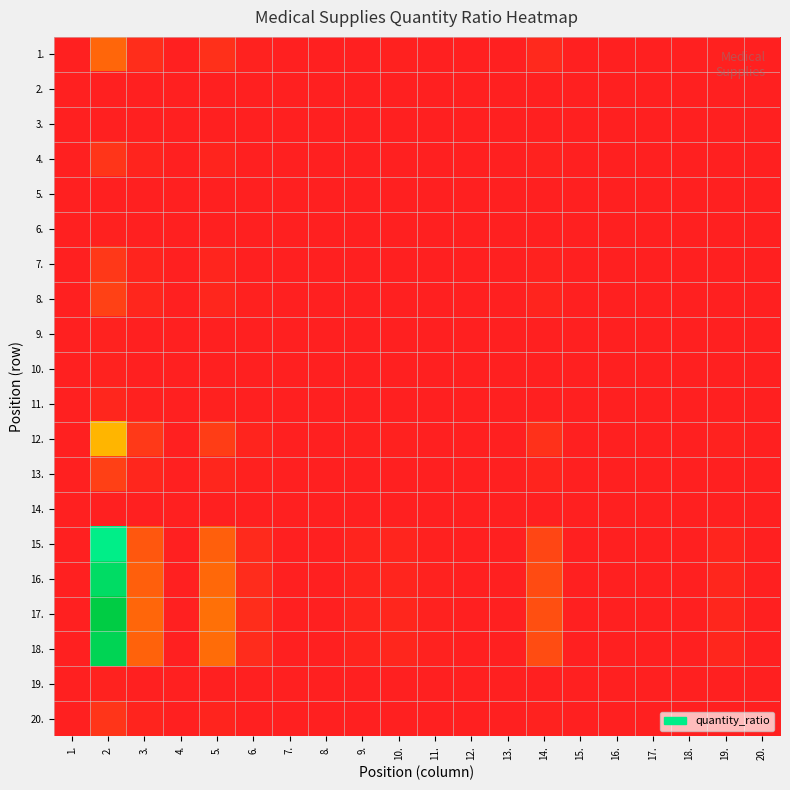

Reading left to right, transcribe all the data shown in this chart.

1.: 1.=0.0	2.=0.2	3.=0.0	4.=0.0	5.=0.0	6.=0.0	7.=0.0	8.=0.0	9.=0.0	10.=0.0	11.=0.0	12.=0.0	13.=0.0	14.=0.0	15.=0.0	16.=0.0	17.=0.0	18.=0.0	19.=0.0	20.=0.0
2.: 1.=0.0	2.=0.0	3.=0.0	4.=0.0	5.=0.0	6.=0.0	7.=0.0	8.=0.0	9.=0.0	10.=0.0	11.=0.0	12.=0.0	13.=0.0	14.=0.0	15.=0.0	16.=0.0	17.=0.0	18.=0.0	19.=0.0	20.=0.0
3.: 1.=0.0	2.=0.0	3.=0.0	4.=0.0	5.=0.0	6.=0.0	7.=0.0	8.=0.0	9.=0.0	10.=0.0	11.=0.0	12.=0.0	13.=0.0	14.=0.0	15.=0.0	16.=0.0	17.=0.0	18.=0.0	19.=0.0	20.=0.0
4.: 1.=0.0	2.=0.1	3.=0.0	4.=0.0	5.=0.0	6.=0.0	7.=0.0	8.=0.0	9.=0.0	10.=0.0	11.=0.0	12.=0.0	13.=0.0	14.=0.0	15.=0.0	16.=0.0	17.=0.0	18.=0.0	19.=0.0	20.=0.0
5.: 1.=0.0	2.=0.0	3.=0.0	4.=0.0	5.=0.0	6.=0.0	7.=0.0	8.=0.0	9.=0.0	10.=0.0	11.=0.0	12.=0.0	13.=0.0	14.=0.0	15.=0.0	16.=0.0	17.=0.0	18.=0.0	19.=0.0	20.=0.0
6.: 1.=0.0	2.=0.0	3.=0.0	4.=0.0	5.=0.0	6.=0.0	7.=0.0	8.=0.0	9.=0.0	10.=0.0	11.=0.0	12.=0.0	13.=0.0	14.=0.0	15.=0.0	16.=0.0	17.=0.0	18.=0.0	19.=0.0	20.=0.0
7.: 1.=0.0	2.=0.1	3.=0.0	4.=0.0	5.=0.0	6.=0.0	7.=0.0	8.=0.0	9.=0.0	10.=0.0	11.=0.0	12.=0.0	13.=0.0	14.=0.0	15.=0.0	16.=0.0	17.=0.0	18.=0.0	19.=0.0	20.=0.0
8.: 1.=0.0	2.=0.1	3.=0.0	4.=0.0	5.=0.0	6.=0.0	7.=0.0	8.=0.0	9.=0.0	10.=0.0	11.=0.0	12.=0.0	13.=0.0	14.=0.0	15.=0.0	16.=0.0	17.=0.0	18.=0.0	19.=0.0	20.=0.0
9.: 1.=0.0	2.=0.0	3.=0.0	4.=0.0	5.=0.0	6.=0.0	7.=0.0	8.=0.0	9.=0.0	10.=0.0	11.=0.0	12.=0.0	13.=0.0	14.=0.0	15.=0.0	16.=0.0	17.=0.0	18.=0.0	19.=0.0	20.=0.0
10.: 1.=0.0	2.=0.0	3.=0.0	4.=0.0	5.=0.0	6.=0.0	7.=0.0	8.=0.0	9.=0.0	10.=0.0	11.=0.0	12.=0.0	13.=0.0	14.=0.0	15.=0.0	16.=0.0	17.=0.0	18.=0.0	19.=0.0	20.=0.0
11.: 1.=0.0	2.=0.0	3.=0.0	4.=0.0	5.=0.0	6.=0.0	7.=0.0	8.=0.0	9.=0.0	10.=0.0	11.=0.0	12.=0.0	13.=0.0	14.=0.0	15.=0.0	16.=0.0	17.=0.0	18.=0.0	19.=0.0	20.=0.0
12.: 1.=0.0	2.=0.4	3.=0.1	4.=0.0	5.=0.1	6.=0.0	7.=0.0	8.=0.0	9.=0.0	10.=0.0	11.=0.0	12.=0.0	13.=0.0	14.=0.1	15.=0.0	16.=0.0	17.=0.0	18.=0.0	19.=0.0	20.=0.0
13.: 1.=0.0	2.=0.1	3.=0.0	4.=0.0	5.=0.0	6.=0.0	7.=0.0	8.=0.0	9.=0.0	10.=0.0	11.=0.0	12.=0.0	13.=0.0	14.=0.0	15.=0.0	16.=0.0	17.=0.0	18.=0.0	19.=0.0	20.=0.0
14.: 1.=0.0	2.=0.0	3.=0.0	4.=0.0	5.=0.0	6.=0.0	7.=0.0	8.=0.0	9.=0.0	10.=0.0	11.=0.0	12.=0.0	13.=0.0	14.=0.0	15.=0.0	16.=0.0	17.=0.0	18.=0.0	19.=0.0	20.=0.0
15.: 1.=0.0	2.=0.8	3.=0.2	4.=0.0	5.=0.2	6.=0.0	7.=0.0	8.=0.0	9.=0.0	10.=0.0	11.=0.0	12.=0.0	13.=0.0	14.=0.1	15.=0.0	16.=0.0	17.=0.0	18.=0.0	19.=0.0	20.=0.0
16.: 1.=0.0	2.=0.9	3.=0.2	4.=0.0	5.=0.2	6.=0.0	7.=0.0	8.=0.0	9.=0.0	10.=0.0	11.=0.0	12.=0.0	13.=0.0	14.=0.1	15.=0.0	16.=0.0	17.=0.0	18.=0.0	19.=0.0	20.=0.0
17.: 1.=0.0	2.=1.0	3.=0.2	4.=0.0	5.=0.2	6.=0.0	7.=0.0	8.=0.0	9.=0.0	10.=0.0	11.=0.0	12.=0.0	13.=0.0	14.=0.1	15.=0.0	16.=0.0	17.=0.0	18.=0.0	19.=0.0	20.=0.0
18.: 1.=0.0	2.=0.9	3.=0.2	4.=0.0	5.=0.2	6.=0.0	7.=0.0	8.=0.0	9.=0.0	10.=0.0	11.=0.0	12.=0.0	13.=0.0	14.=0.1	15.=0.0	16.=0.0	17.=0.0	18.=0.0	19.=0.0	20.=0.0
19.: 1.=0.0	2.=0.0	3.=0.0	4.=0.0	5.=0.0	6.=0.0	7.=0.0	8.=0.0	9.=0.0	10.=0.0	11.=0.0	12.=0.0	13.=0.0	14.=0.0	15.=0.0	16.=0.0	17.=0.0	18.=0.0	19.=0.0	20.=0.0
20.: 1.=0.0	2.=0.1	3.=0.0	4.=0.0	5.=0.0	6.=0.0	7.=0.0	8.=0.0	9.=0.0	10.=0.0	11.=0.0	12.=0.0	13.=0.0	14.=0.0	15.=0.0	16.=0.0	17.=0.0	18.=0.0	19.=0.0	20.=0.0